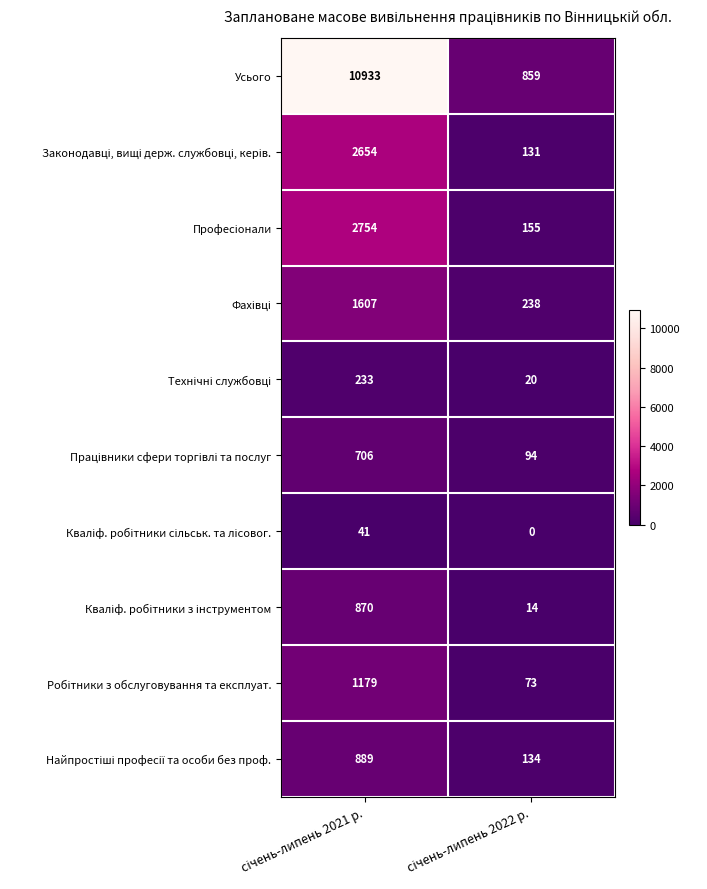

At how many categories does at least one series exceed 9324?

1